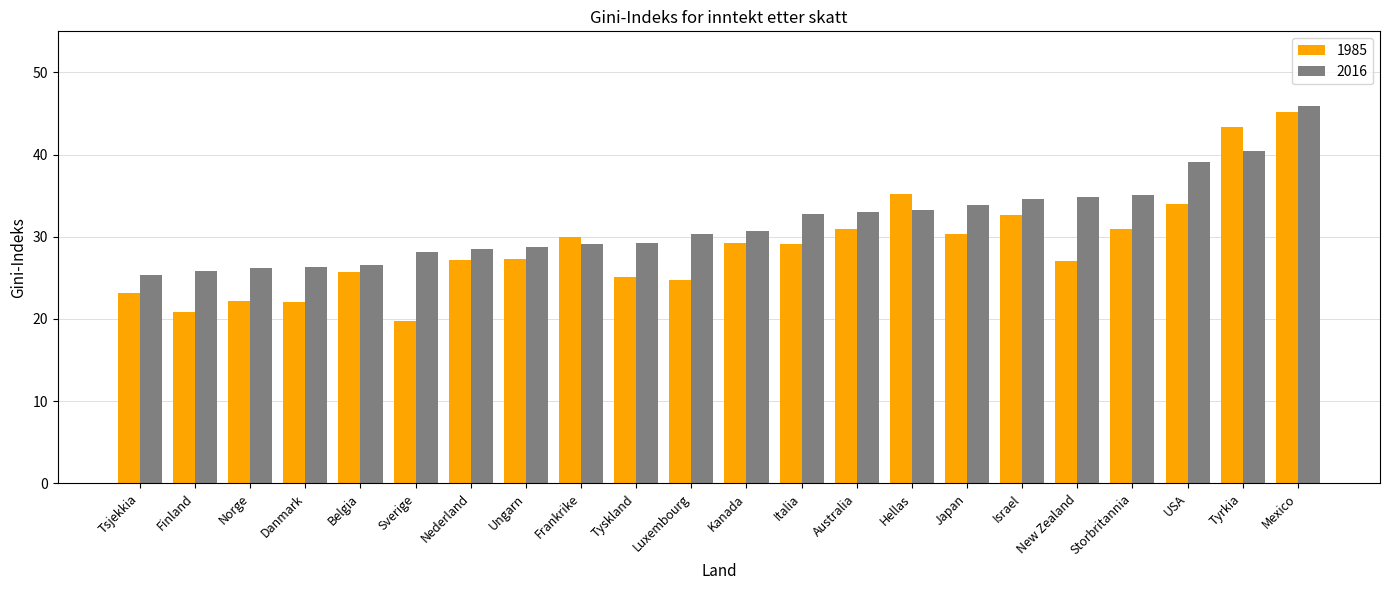

What is the difference between the 1985 values at USA and Mexico?

11.2